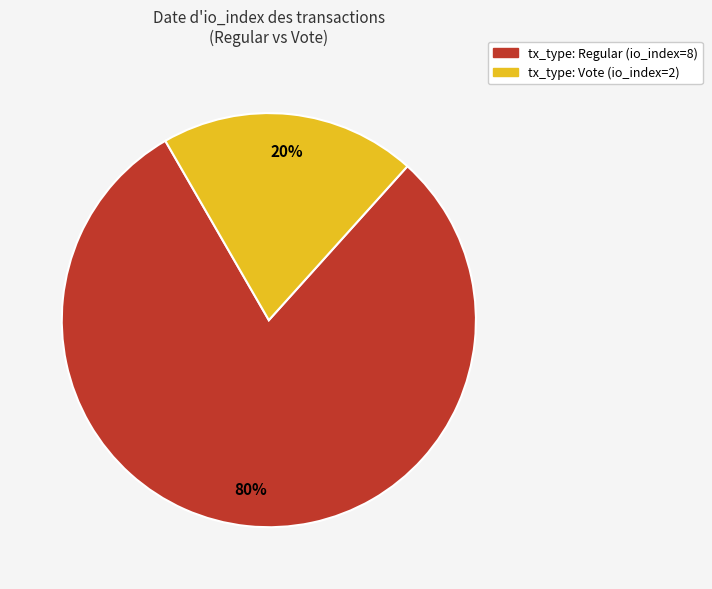

What is the largest slice in the pie chart?

tx_type: Regular (io_index=8)